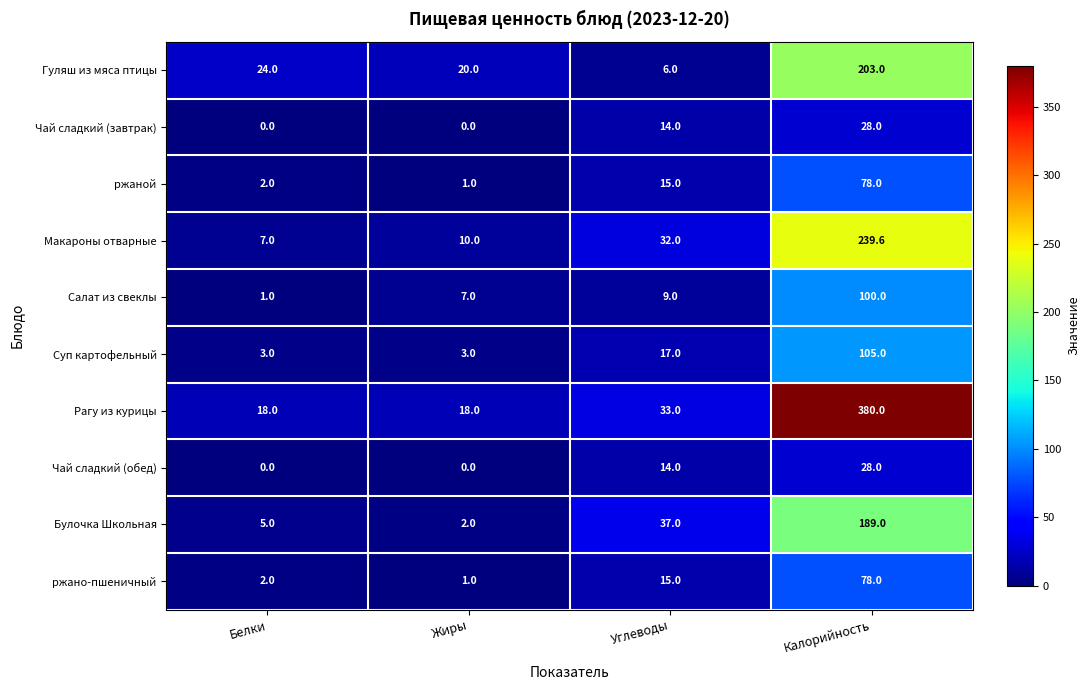

How many series are shown in this chart?

10